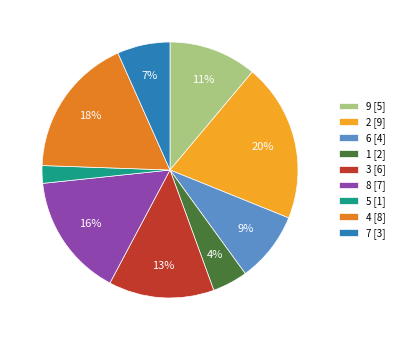

Is it true that 5 is 2% of the pie?

True